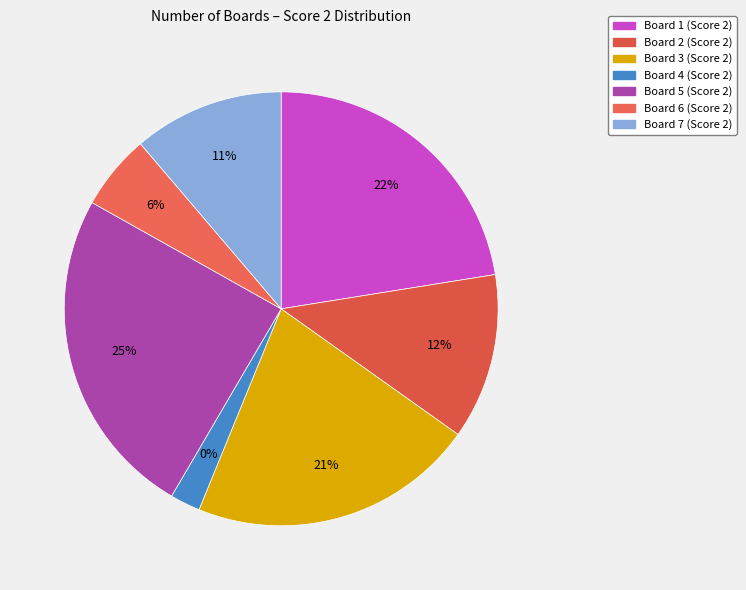

Do 4 and 5 together represent more than half of the pie?

No